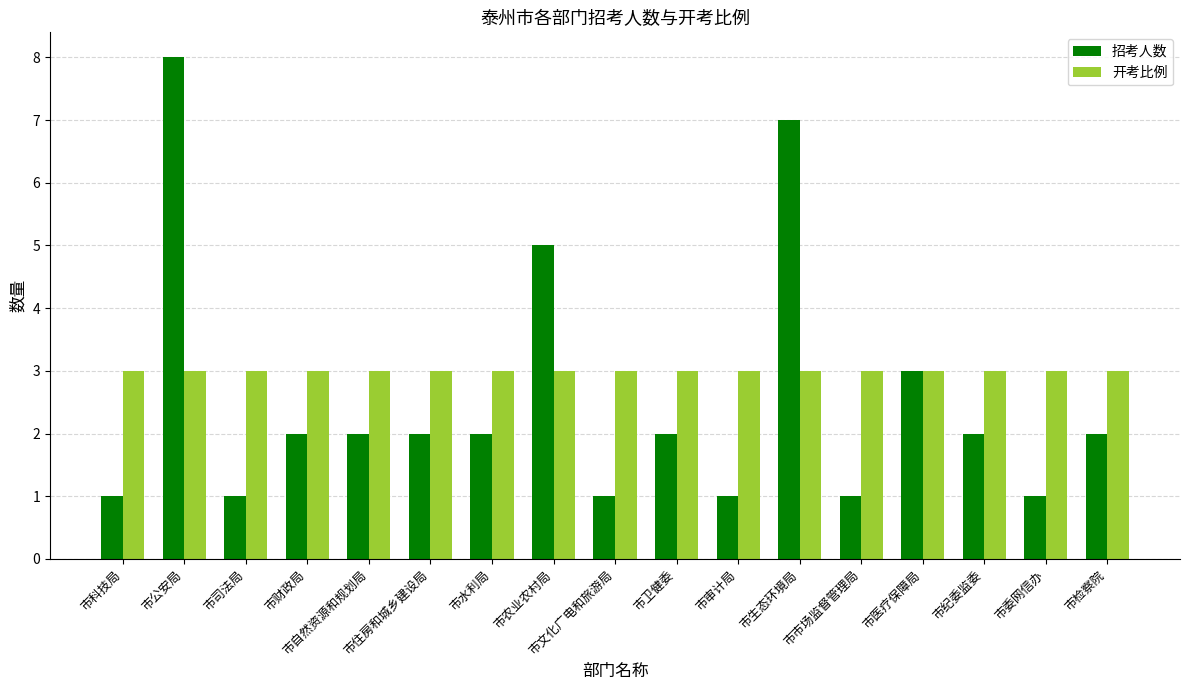

Reading left to right, what are all the values shown in this chart?

招考人数: 市科技局=1	市公安局=8	市司法局=1	市财政局=2	市自然资源和规划局=2	市住房和城乡建设局=2	市水利局=2	市农业农村局=5	市文化广电和旅游局=1	市卫健委=2	市审计局=1	市生态环境局=7	市市场监督管理局=1	市医疗保障局=3	市纪委监委=2	市委网信办=1	市检察院=2
开考比例: 市科技局=3	市公安局=3	市司法局=3	市财政局=3	市自然资源和规划局=3	市住房和城乡建设局=3	市水利局=3	市农业农村局=3	市文化广电和旅游局=3	市卫健委=3	市审计局=3	市生态环境局=3	市市场监督管理局=3	市医疗保障局=3	市纪委监委=3	市委网信办=3	市检察院=3